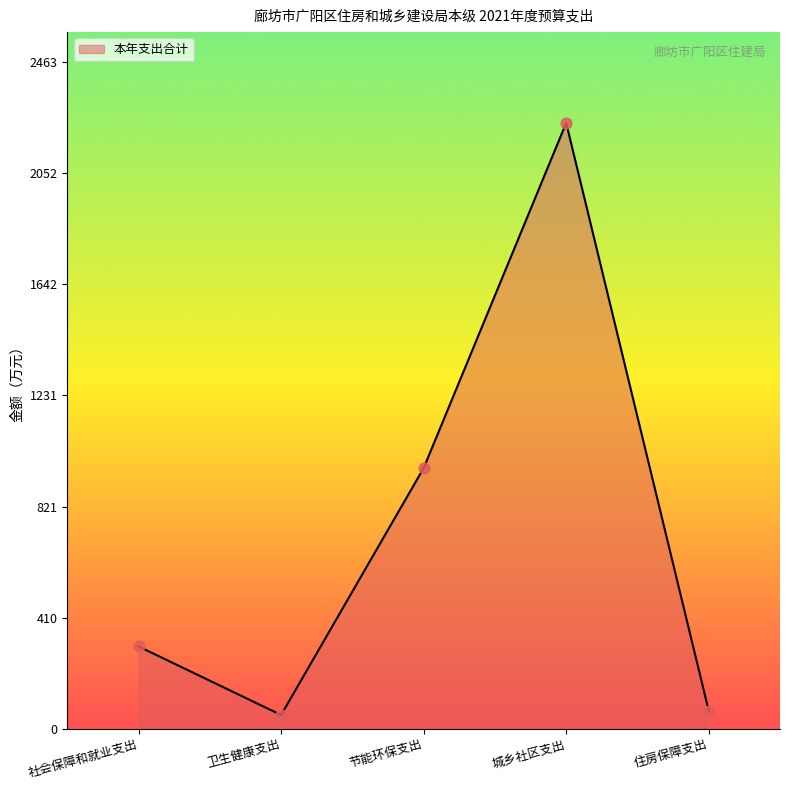

Approximately how many times larger is the value at 节能环保支出 compared to 住房保障支出?

14.6